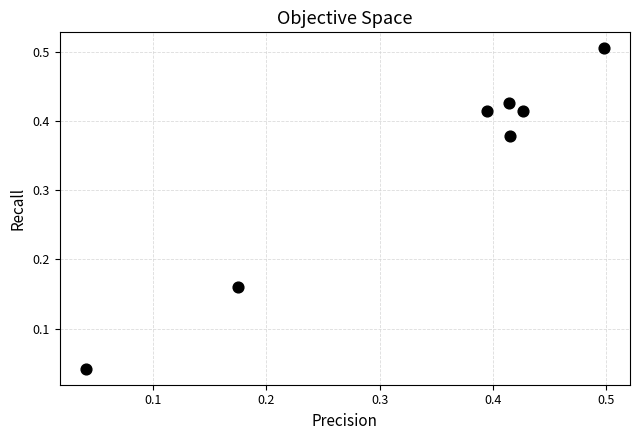

What is the average Y value?

0.3